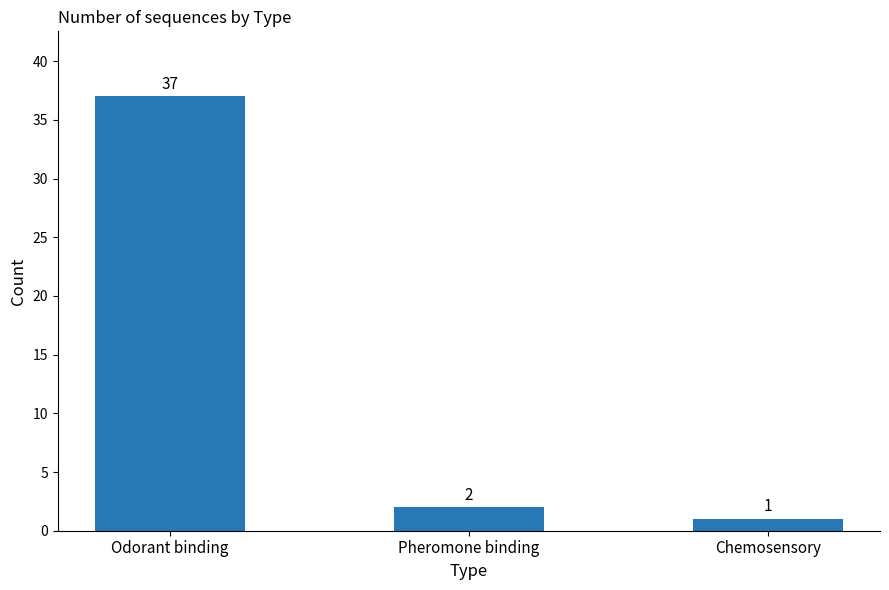

What is the difference between the maximum and minimum values?

36